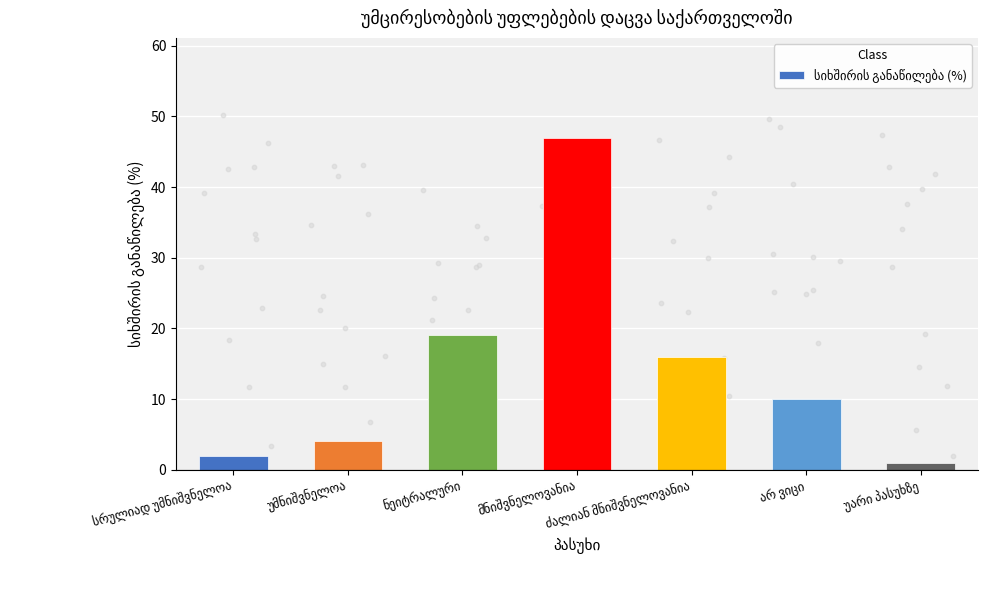

Which has a higher value, უარი პასუხზე or სრულიად უმნიშვნელოა?

სრულიად უმნიშვნელოა